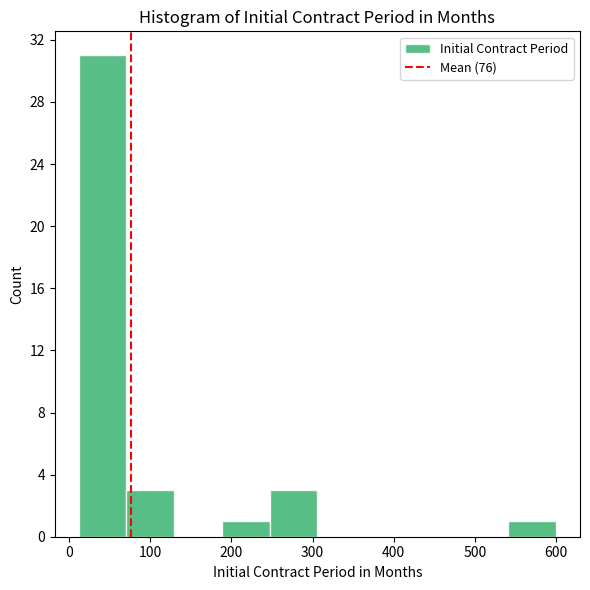

Which range on the x-axis has the tallest bar?

10 to 70